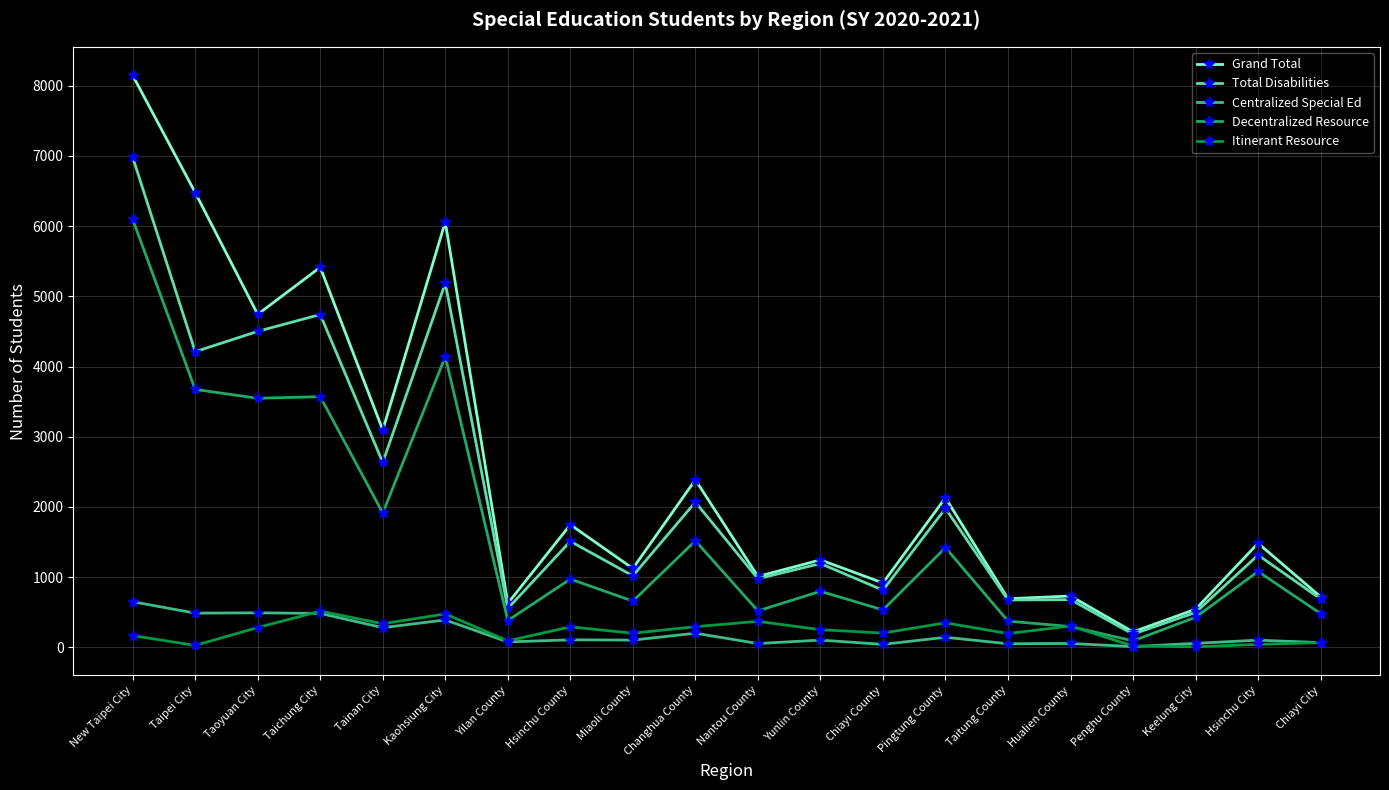

What is the value of the Itinerant Resource point at the 18th from the left?

9